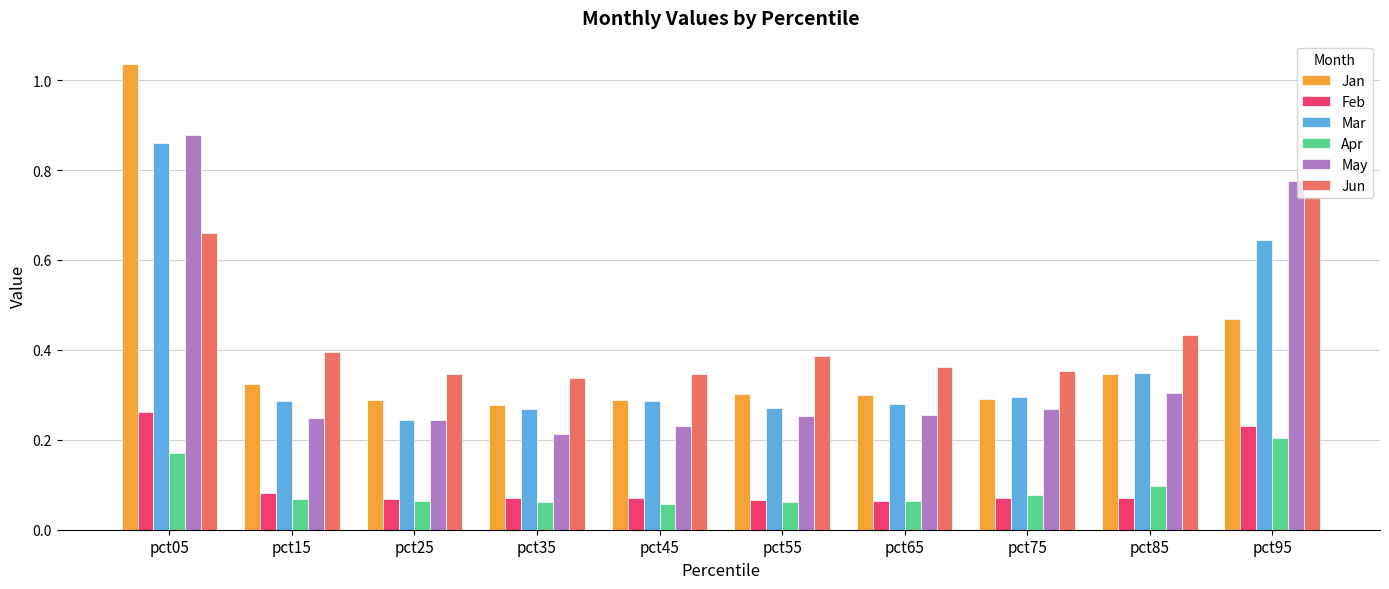

Which series changed the most between pct75 and pct95?

May